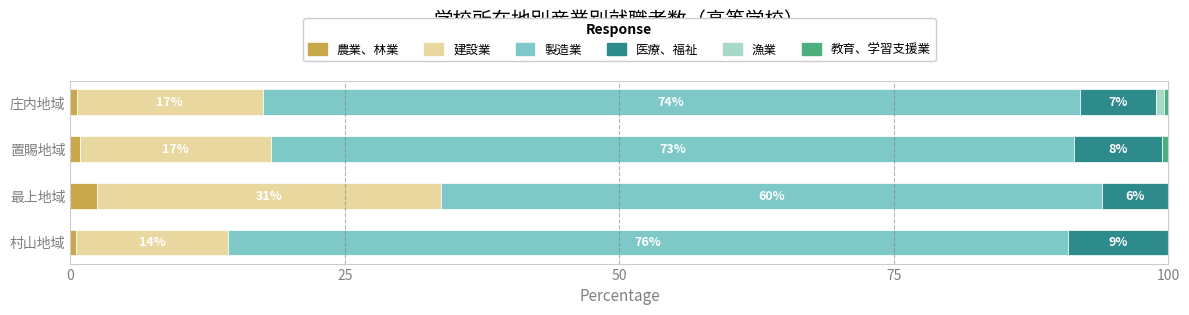

What is the maximum value for 農業、林業?

2.4